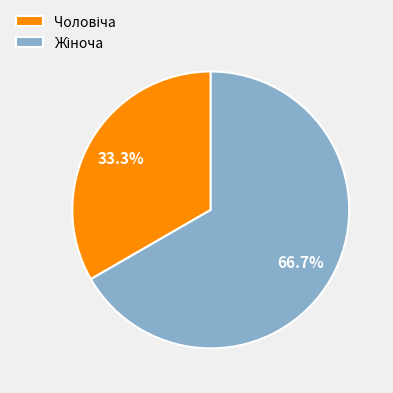

Does any single category account for the majority?

Yes